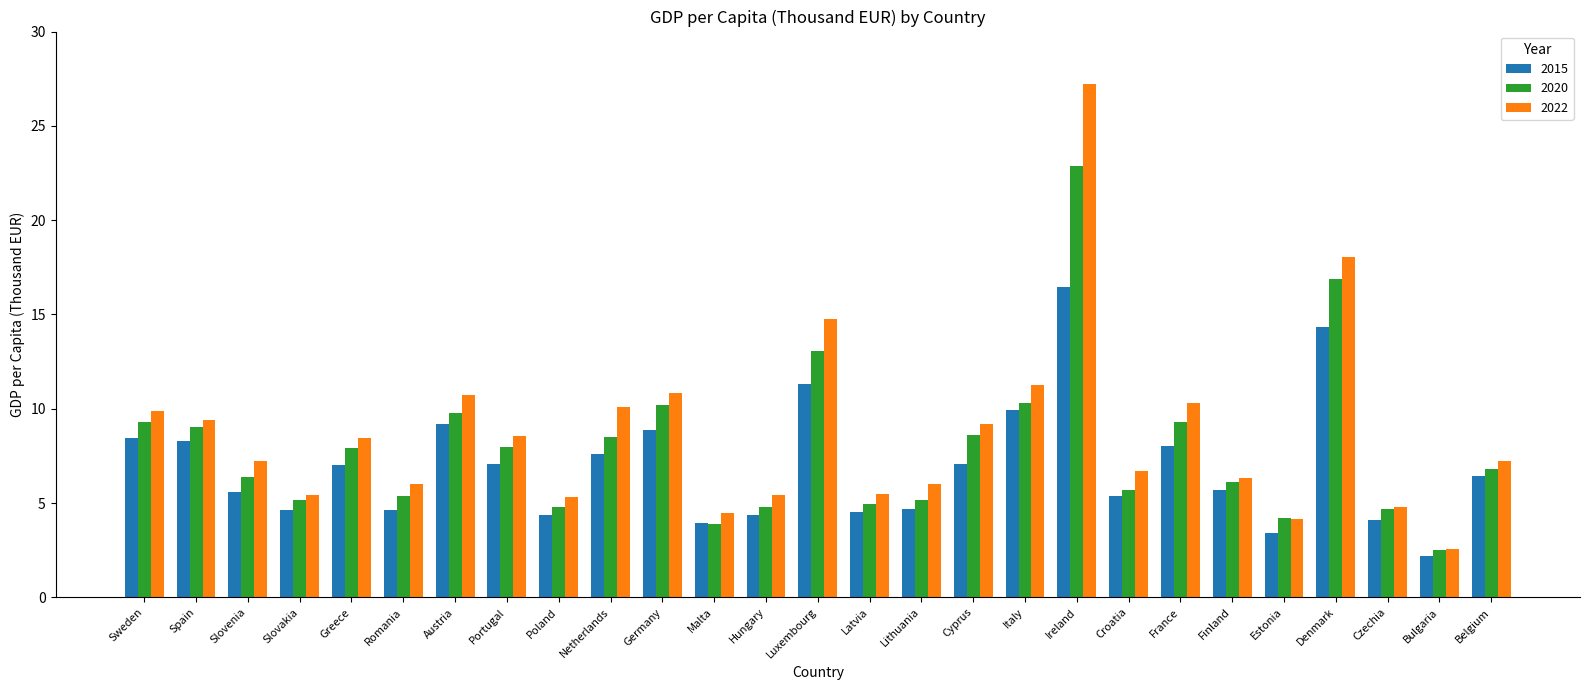

The value of 2015 at Slovakia is 8.2. True or false?

False